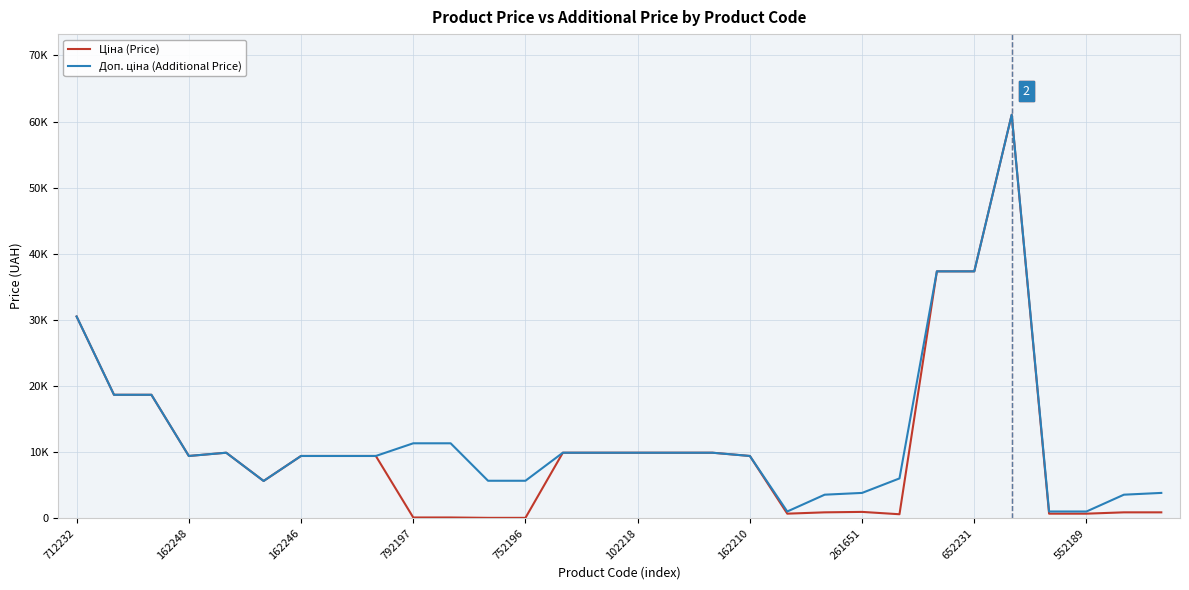

Does the chart display data point markers on the line(s)?

No